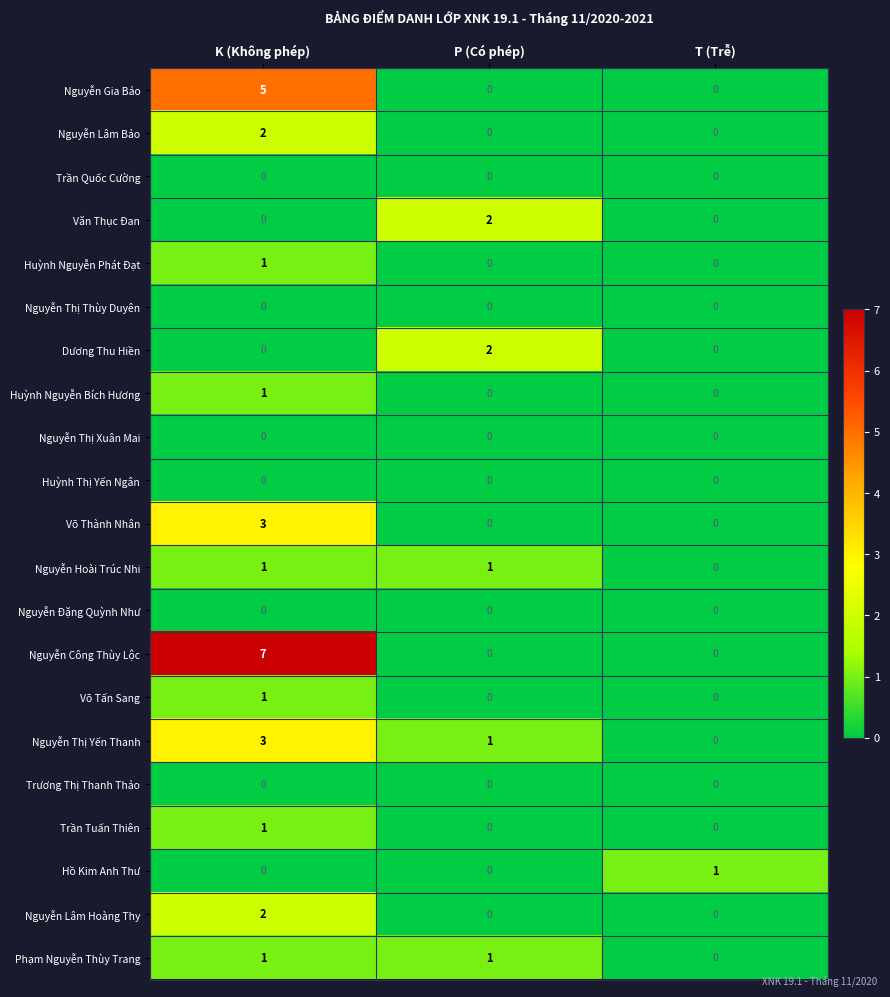

Count the number of data series in this chart.

21